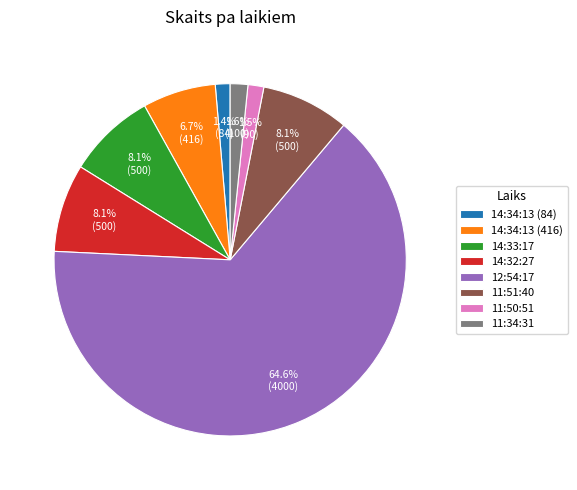

Does 12:54:17 account for over 50% of the chart?

Yes